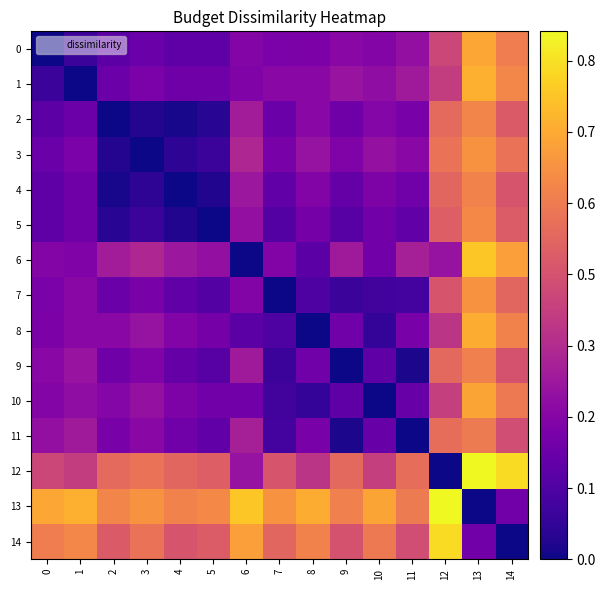

How many categories are shown in the chart?

15